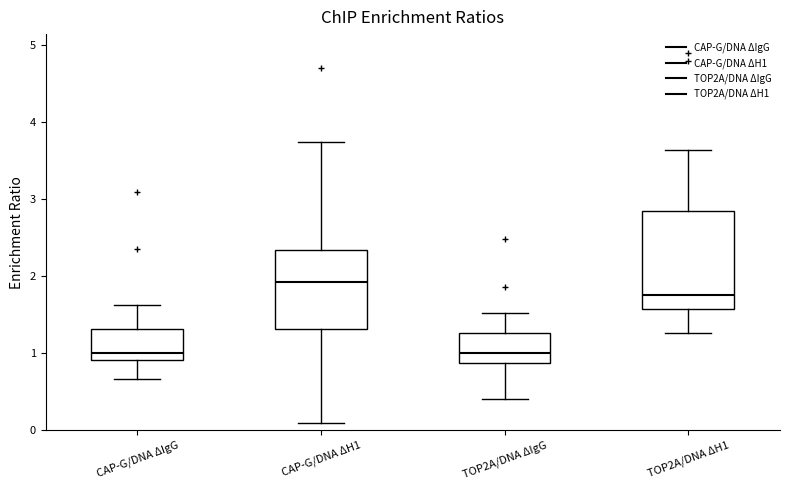

Which box has the highest median line?

CAP-G/DNA ΔH1